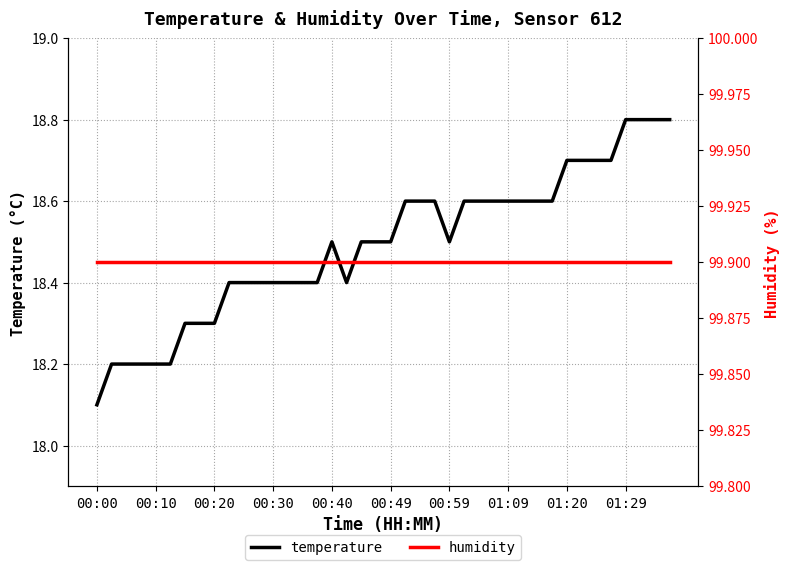

How many lines are shown in the chart?

2